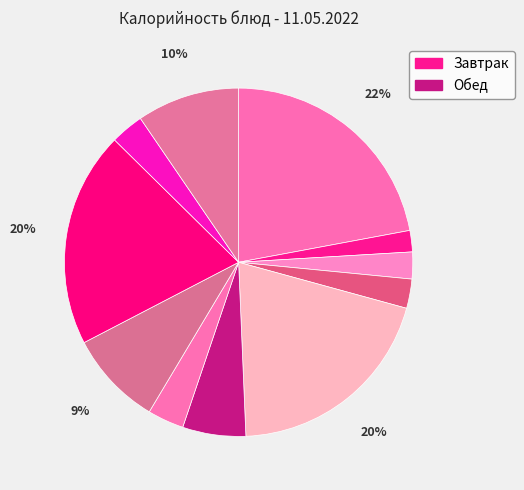

Which category has the biggest portion of the pie?

омлет натуральный